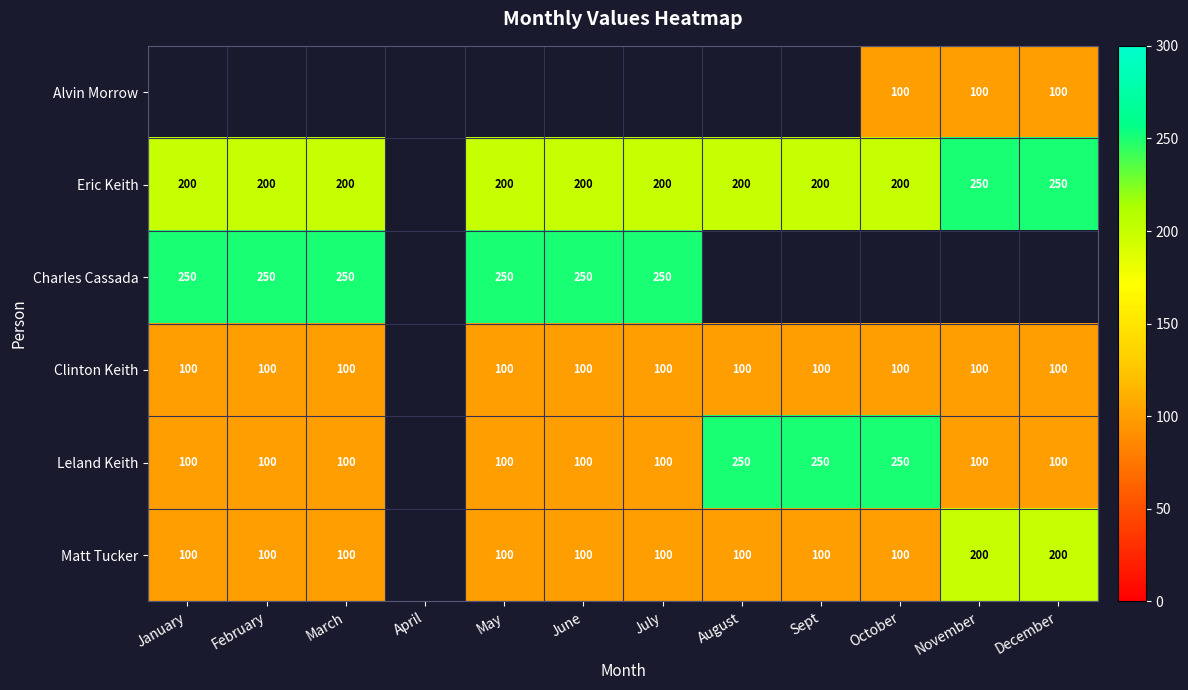

The value of Charles Cassada at May is 250. True or false?

True